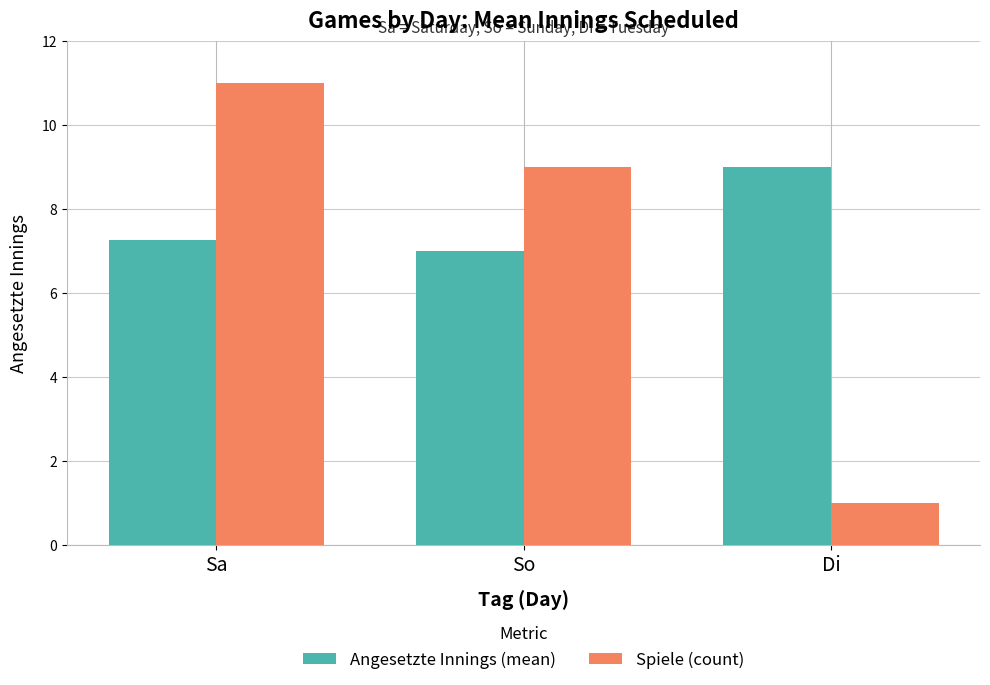

What value does the Spiele (count) series have at Sa?

11.0